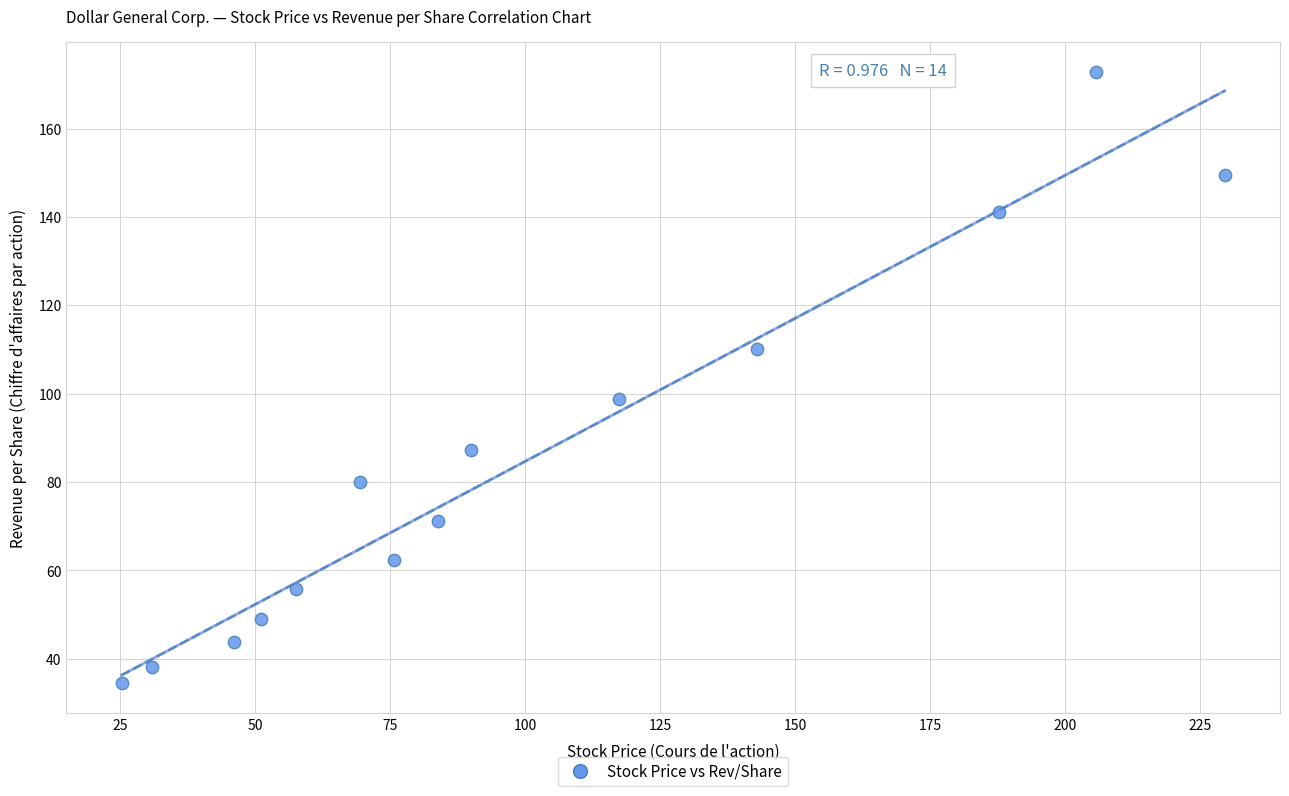

What is the range of Y values (max minus min)?

138.1